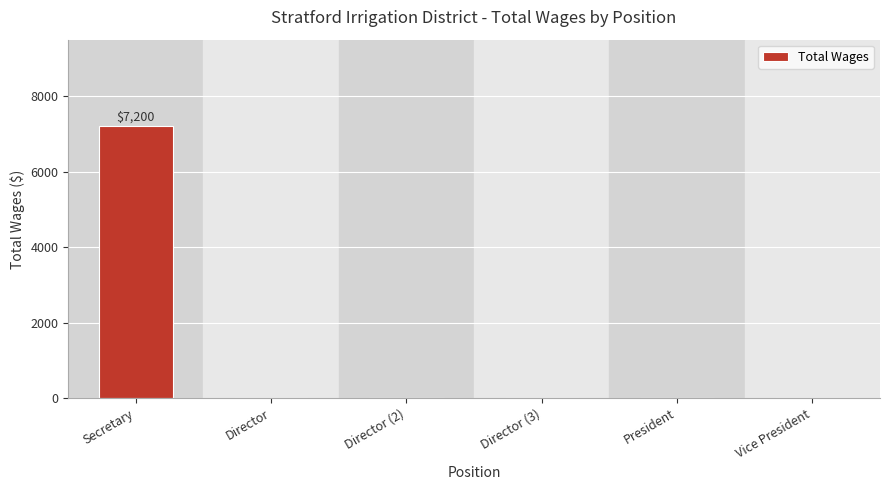

What is the change in value from Secretary to President?

-7200